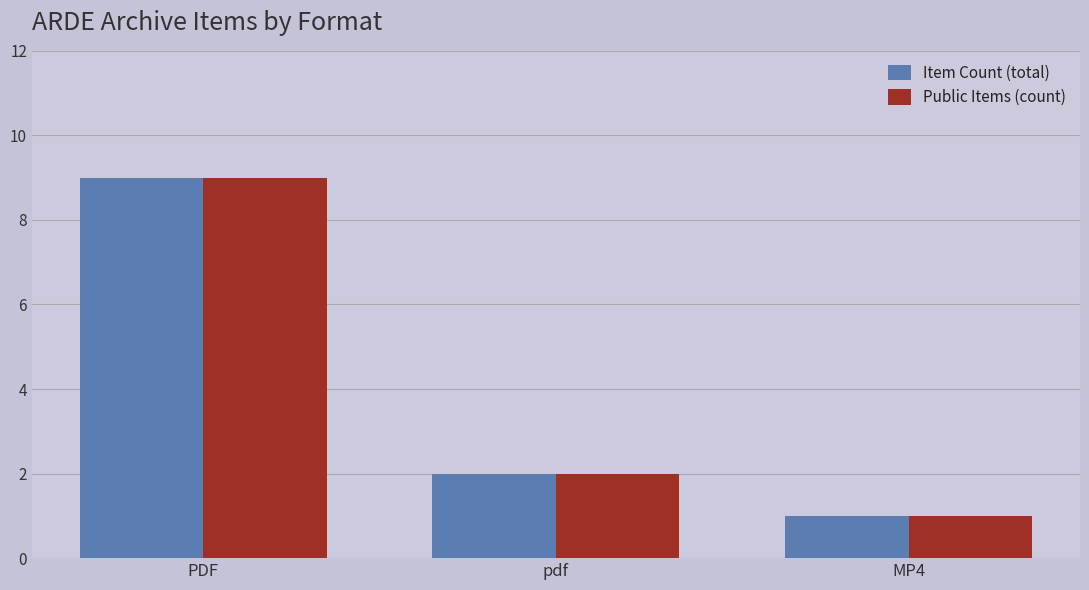

At which label does Item Count (total) reach its peak?

PDF